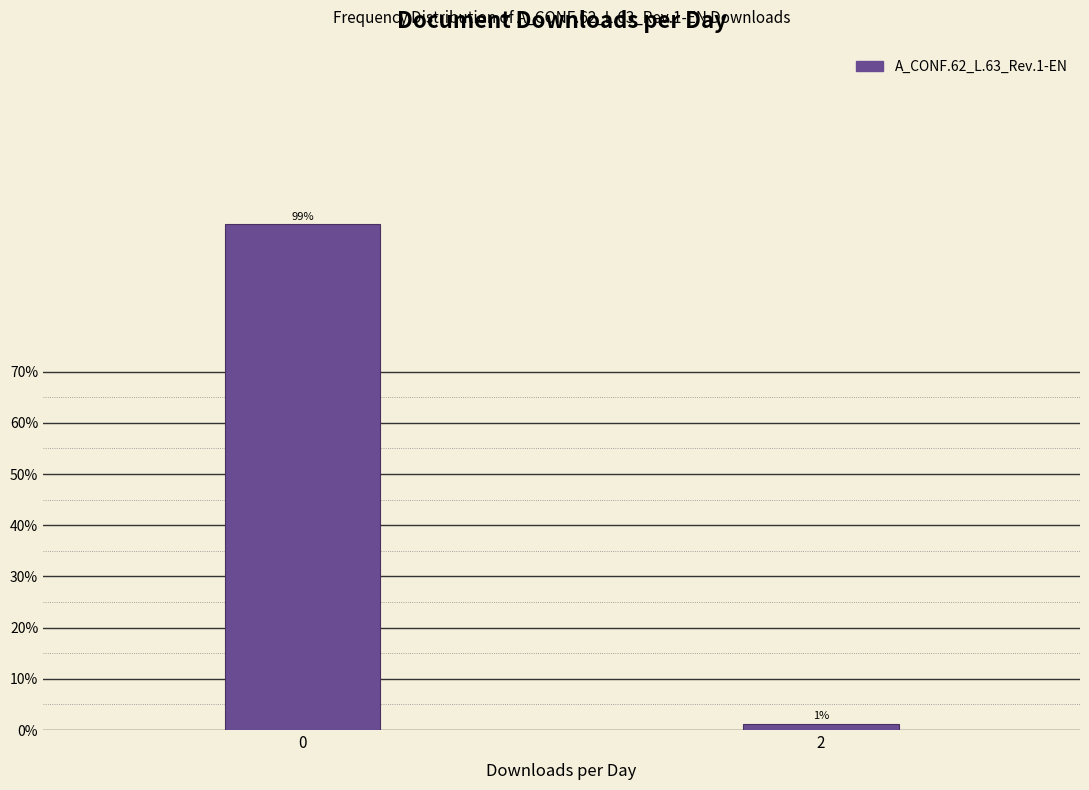

List the labels in order of value, largest first.

0, 2